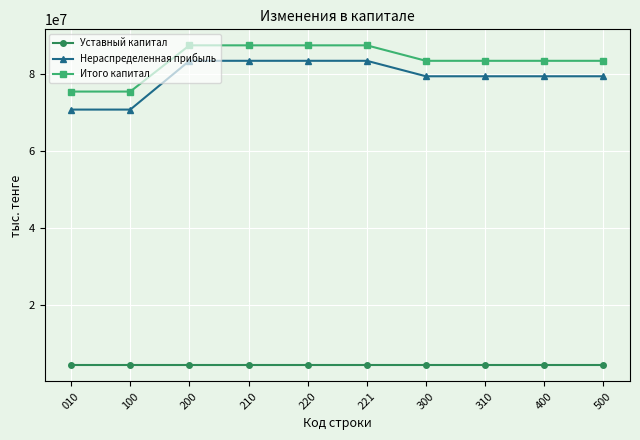

True or false: Уставный капитал and Итого капитал cross at least once.

False